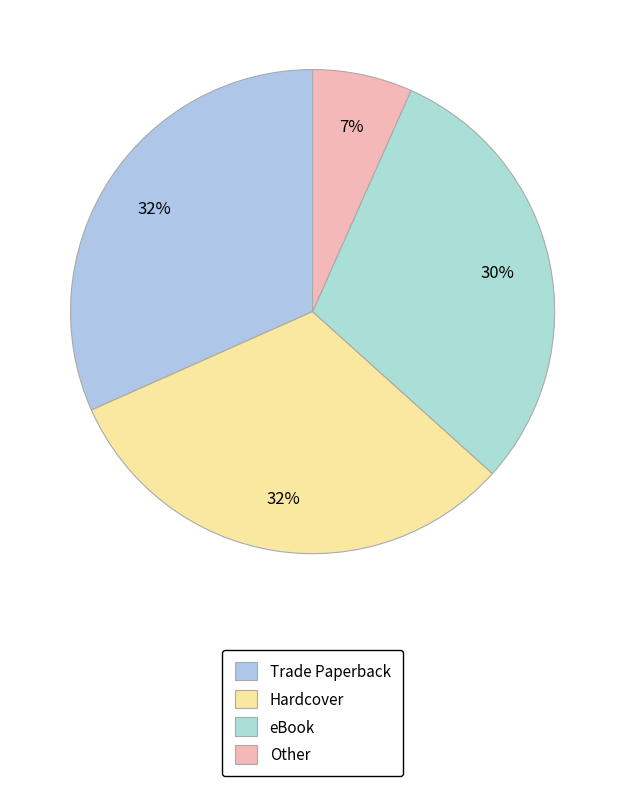

How many slices are in this pie chart?

4